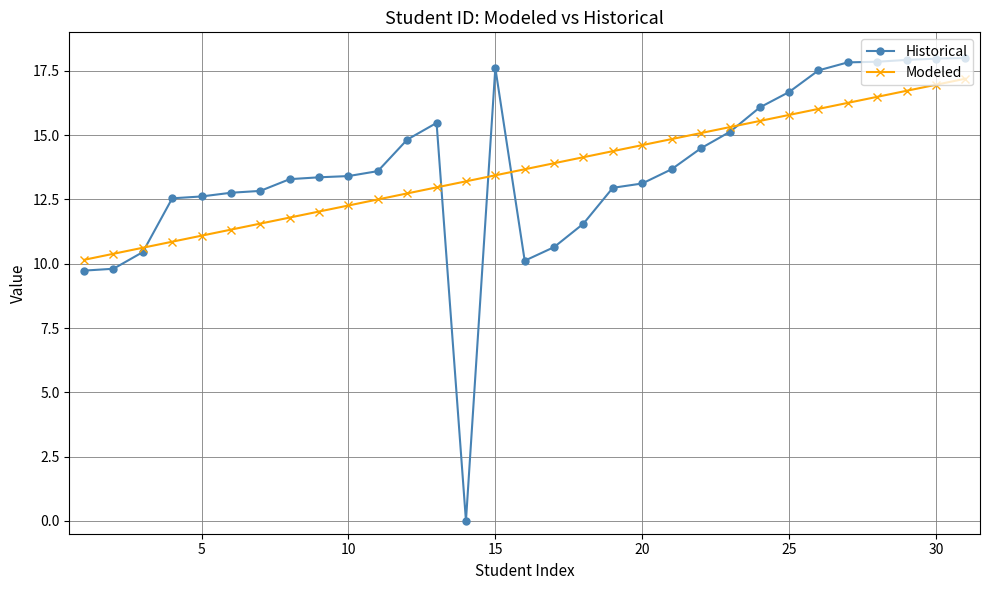

At how many categories does at least one series exceed 2?

31